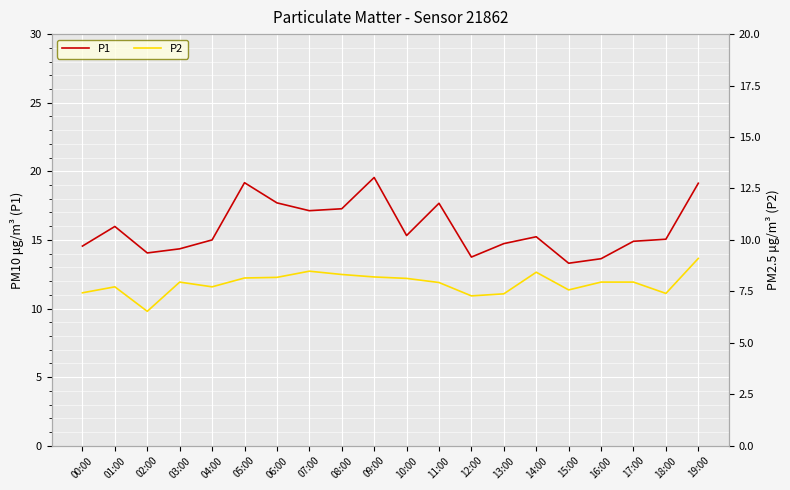

What is the average value of the P2 series?

7.9